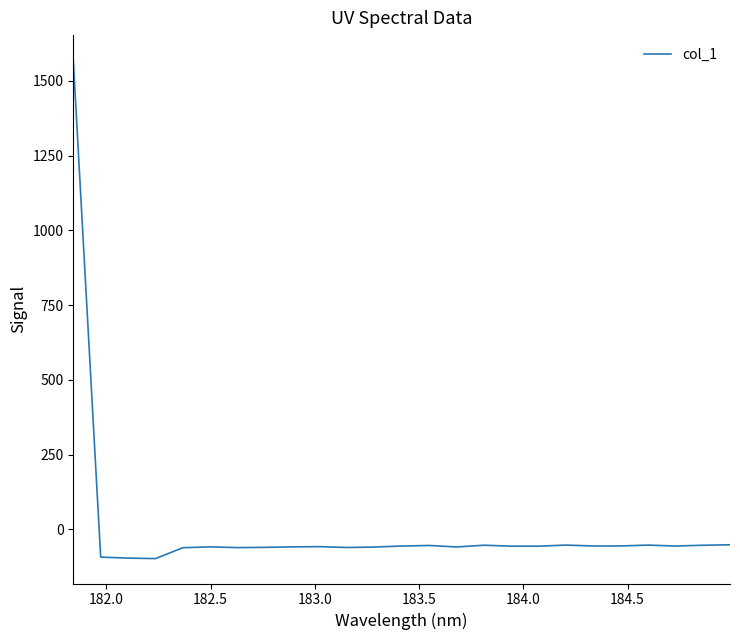

What is the maximum value shown in the chart?

1570.1